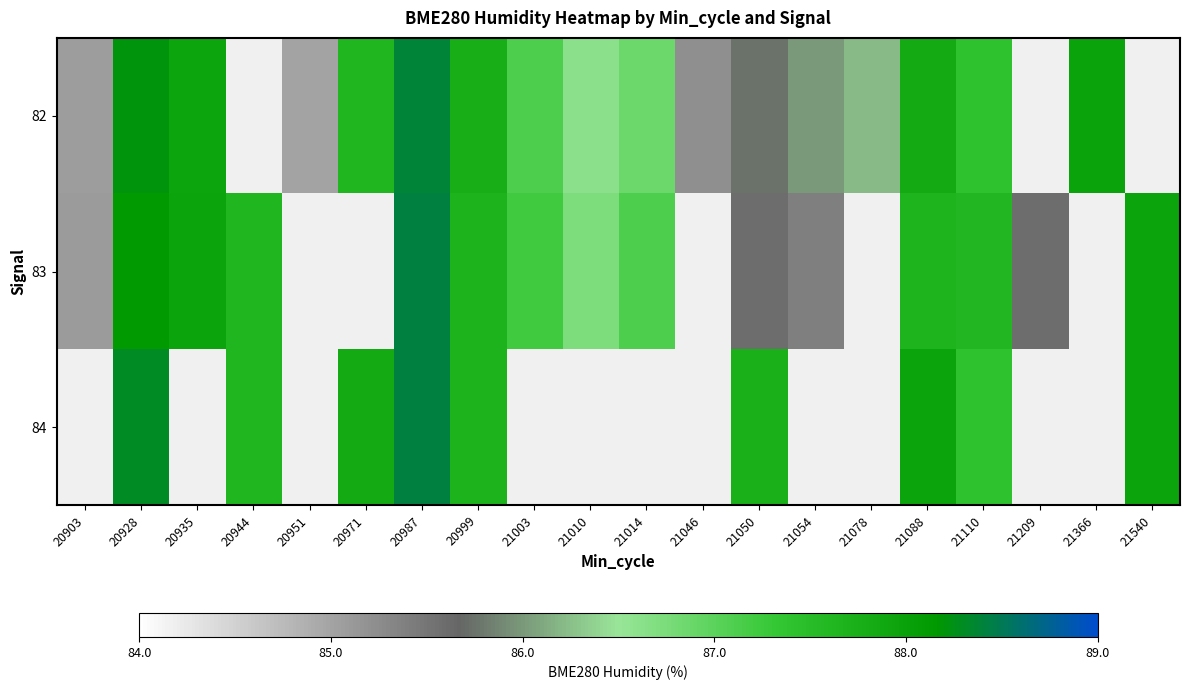

Rank the series by their maximum value, from highest to lowest.

83, 84, 82